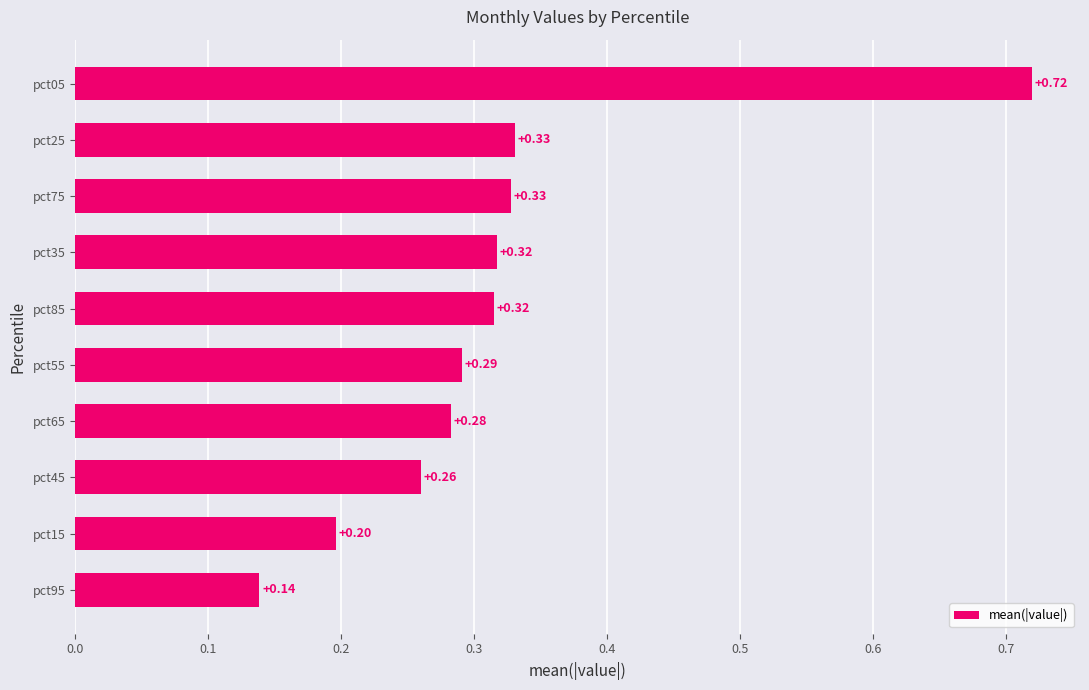

Which has a higher value, pct15 or pct45?

pct45